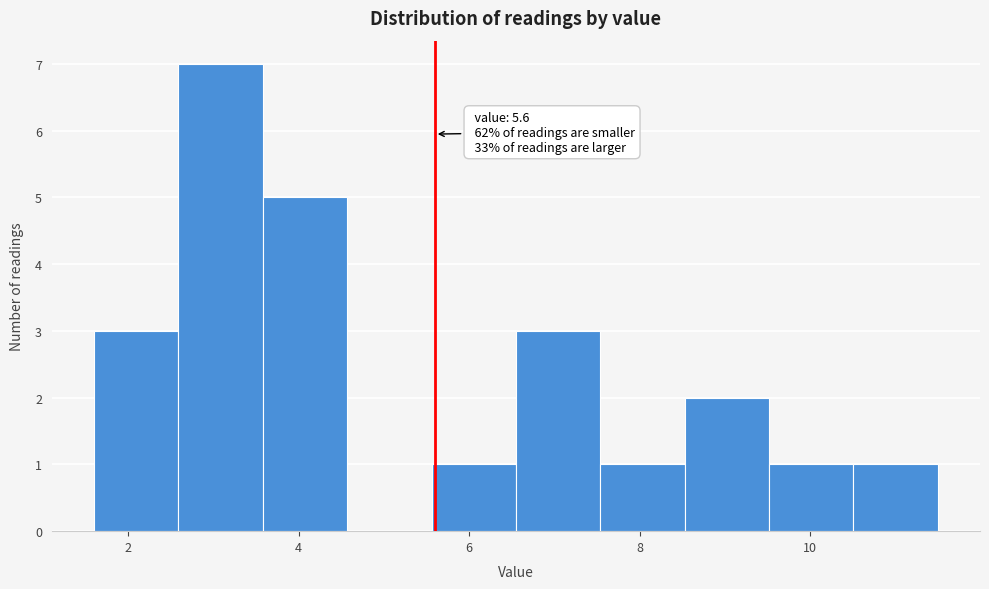

Over which range of the x-axis is the bar tallest?

2.6 to 3.6